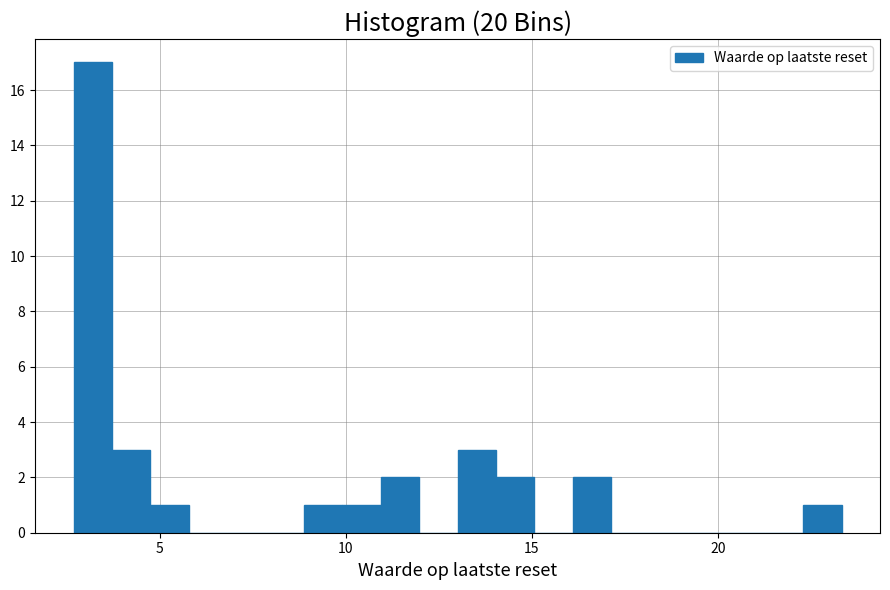

Read against the x-axis, roughly where is the centre of the tallest bar?

3.0